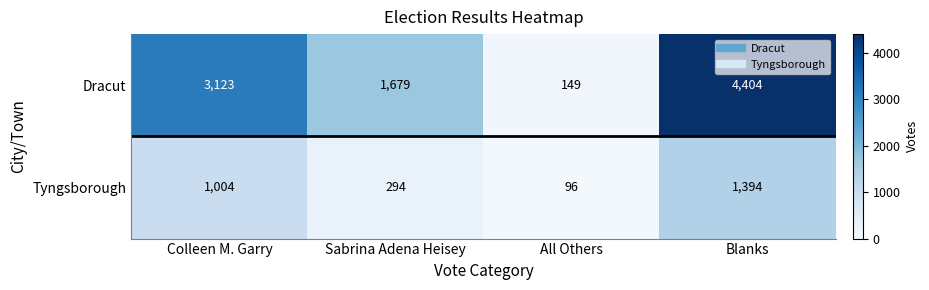

Between Sabrina Adena Heisey and All Others, which series saw the biggest shift?

Dracut